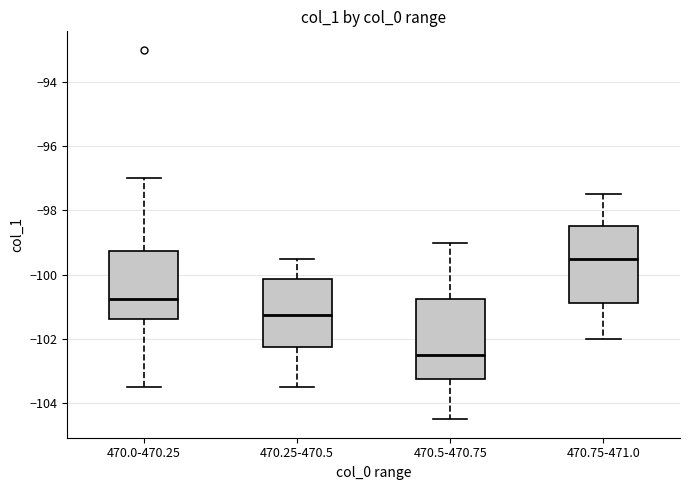

Which box's median line is the highest?

470.75-471.0